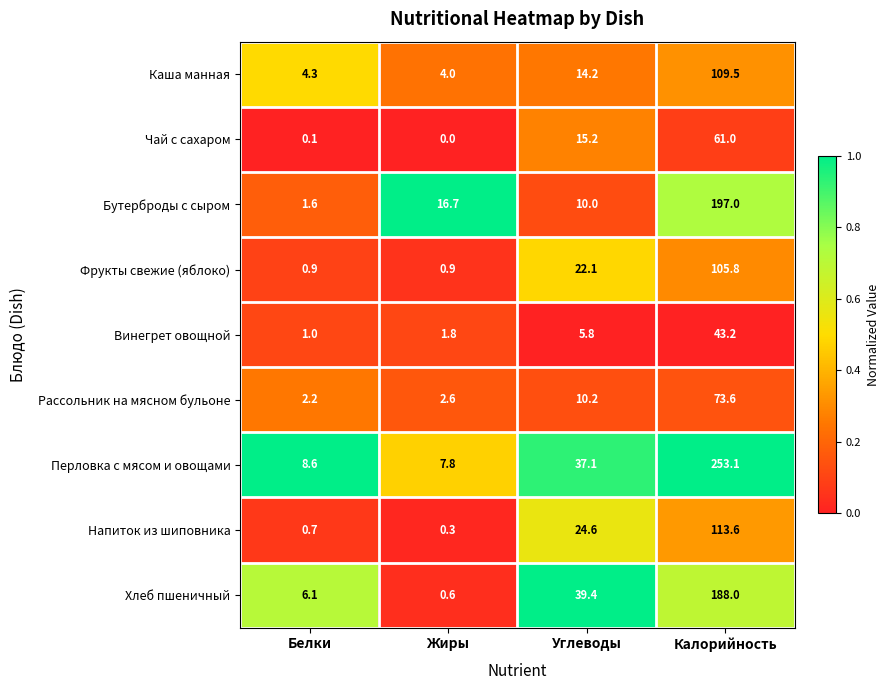

What is the total value across all series at Углеводы?

178.6